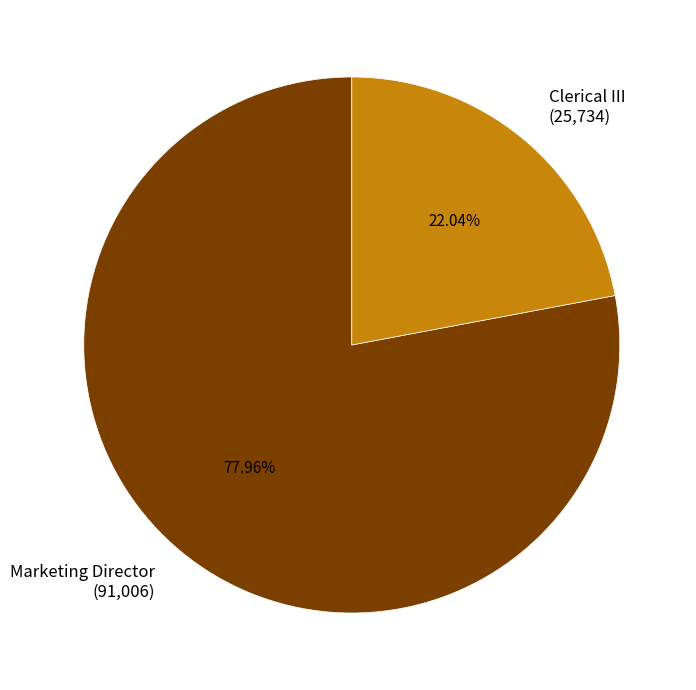

To the nearest percent, what percentage of the pie is Marketing Director?

78%